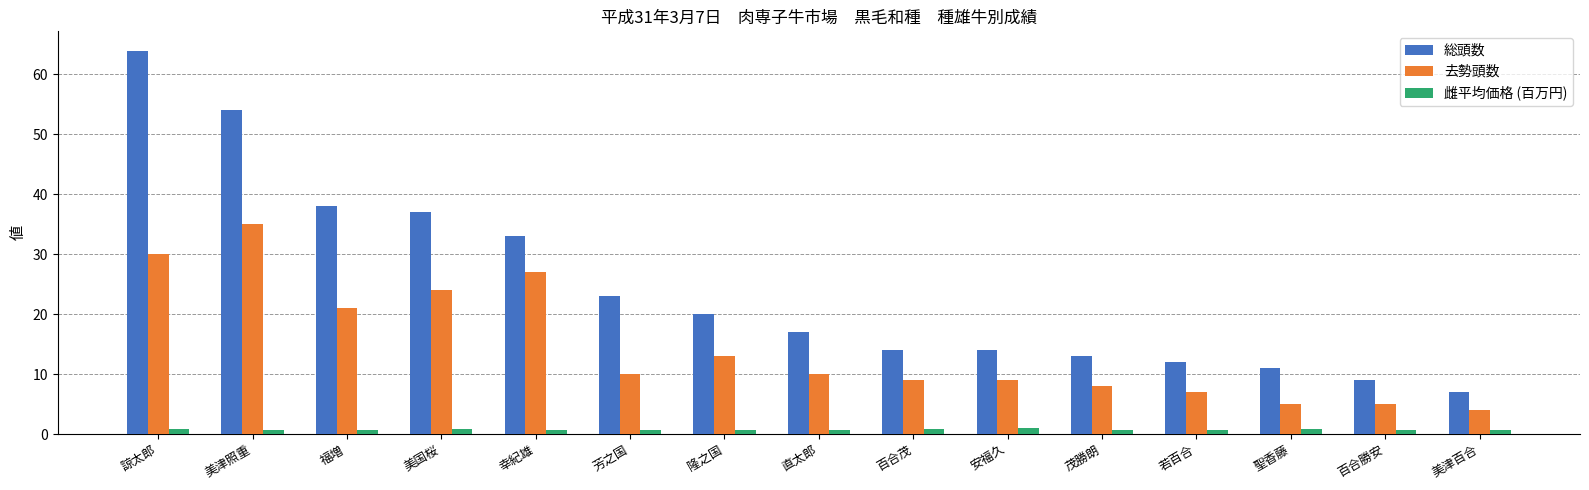

What position from the right is 芳之国?

10